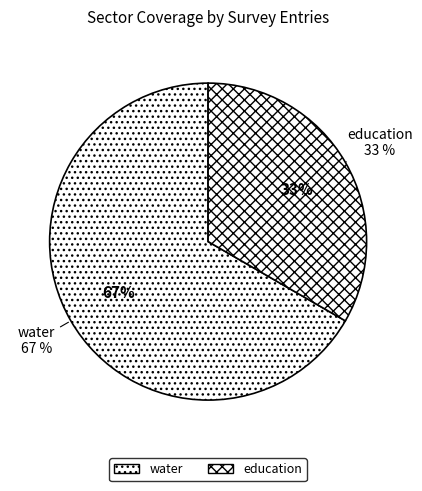

Which category accounts for the majority?

water